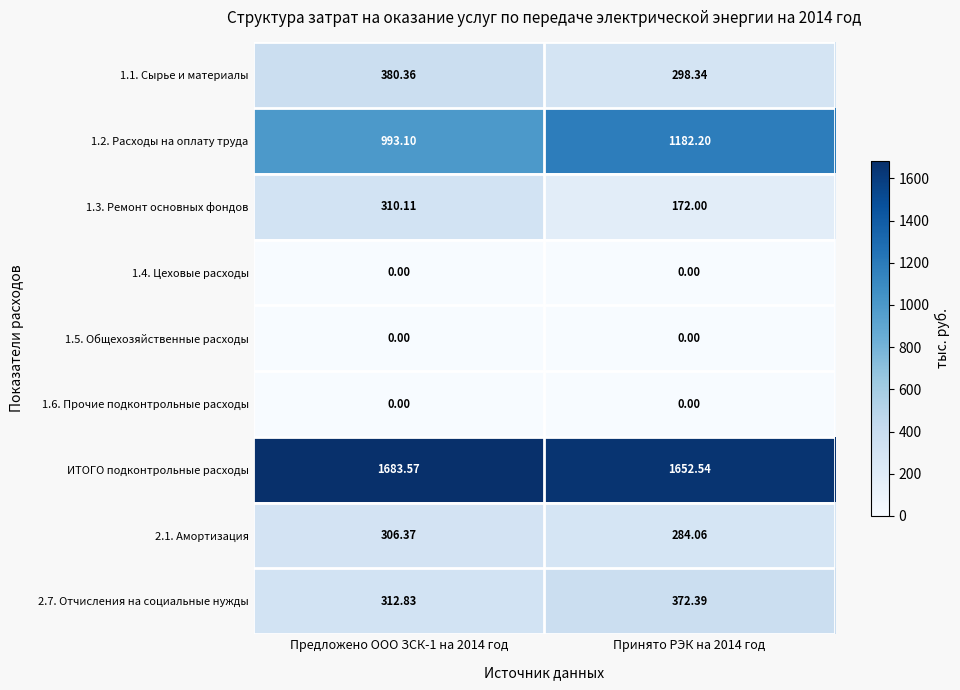

Is the value of 1.3. Ремонт основных фондов at Предложено ООО ЗСК-1 на 2014 год greater than the value of 1.2. Расходы на оплату труда at Принято РЭК на 2014 год?

No